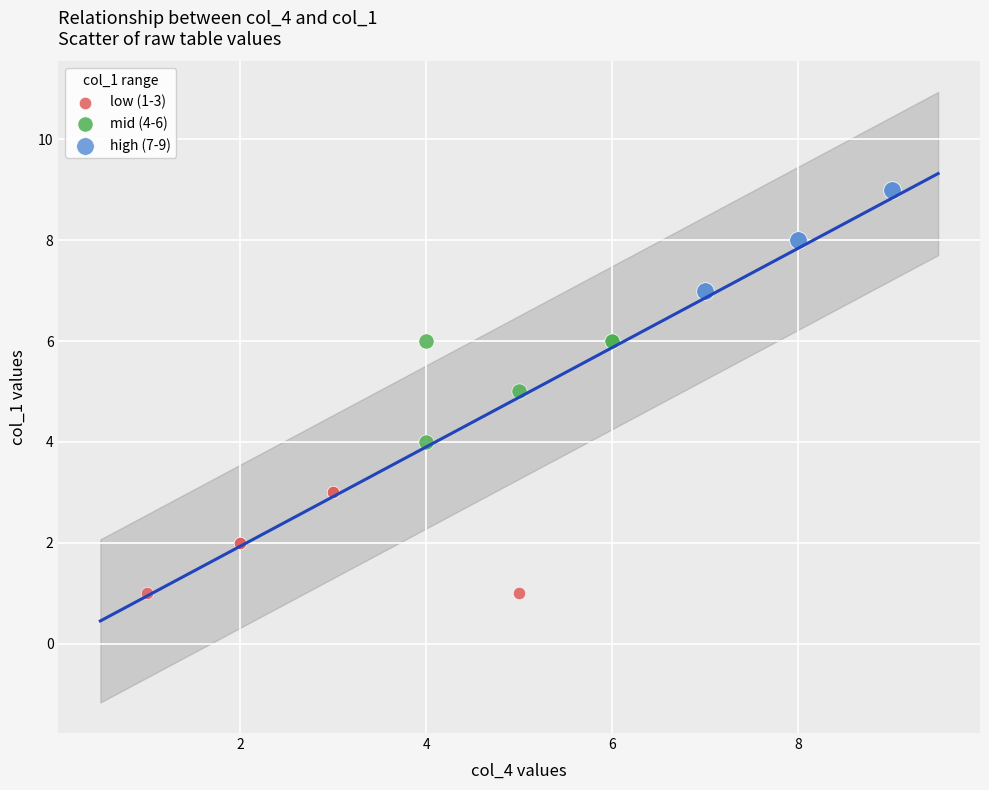

Which series reaches the minimum Y coordinate?

low (1-3)